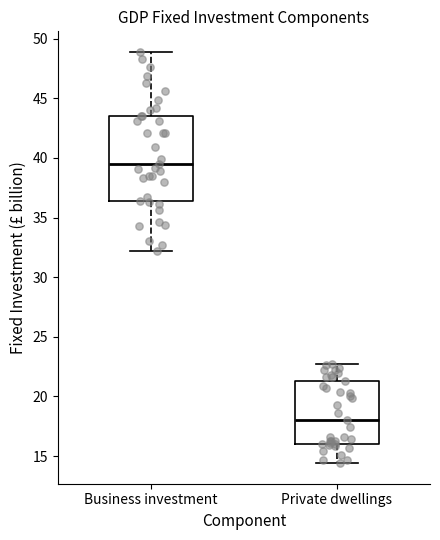

Reading left to right, transcribe this box plot: for each box, give where its median line is, the range the box spans, and where its two whiskers end, as read against the y-axis. The values are not printed on the chart, so give them approximately, as read against the axis.

Business investment: median 39.5, box 36.5 to 43.5, whiskers 32.0 to 49.0
Private dwellings: median 18.0, box 16.0 to 21.5, whiskers 14.5 to 22.5